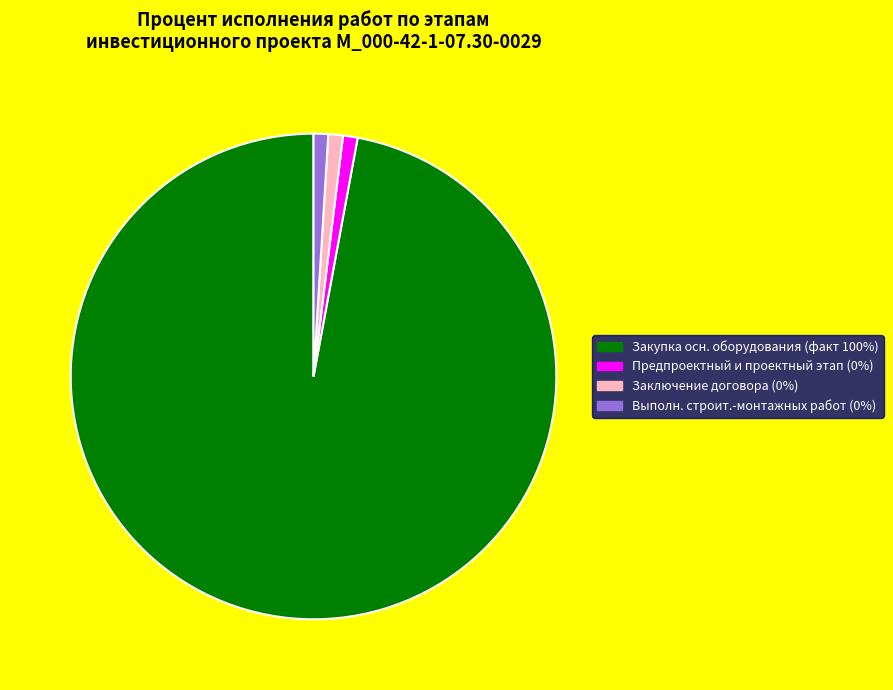

Is the sum of Заключение договора (0%) and Предпроектный и проектный этап (0%) greater than half?

No